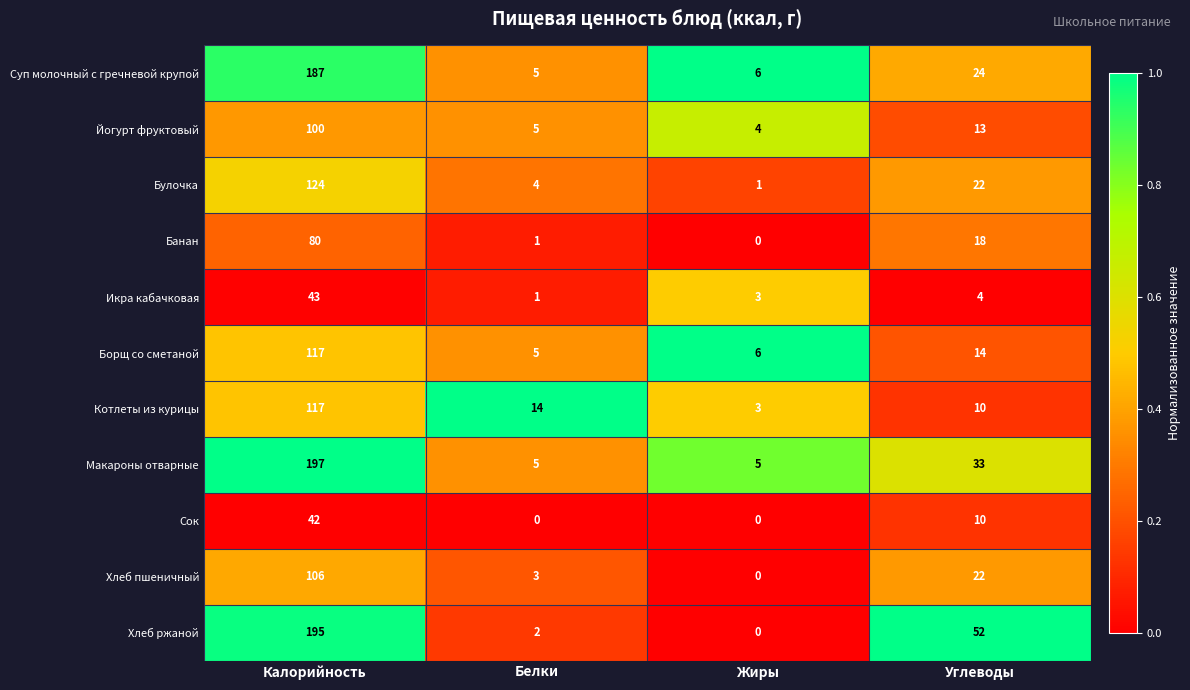

Rank the categories by Йогурт фруктовый value from lowest to highest.

Жиры, Белки, Углеводы, Калорийность